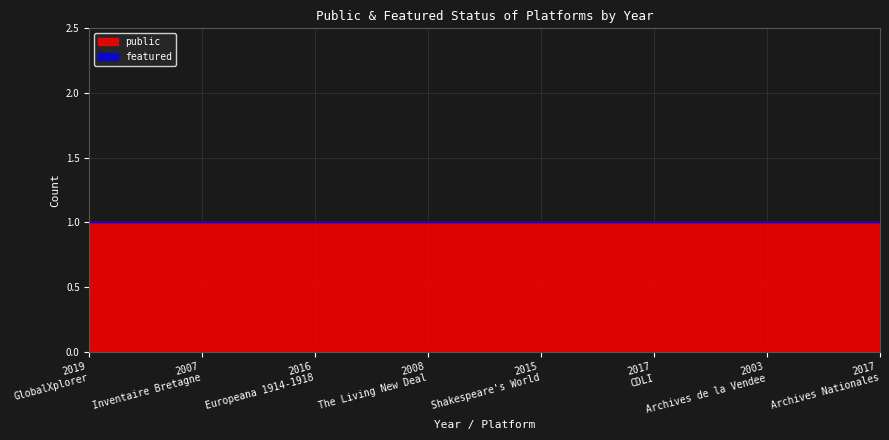

List the labels in order of public value, smallest first.

2019, 2007, 2016, 2008, 2015, 2017, 2003, 2017